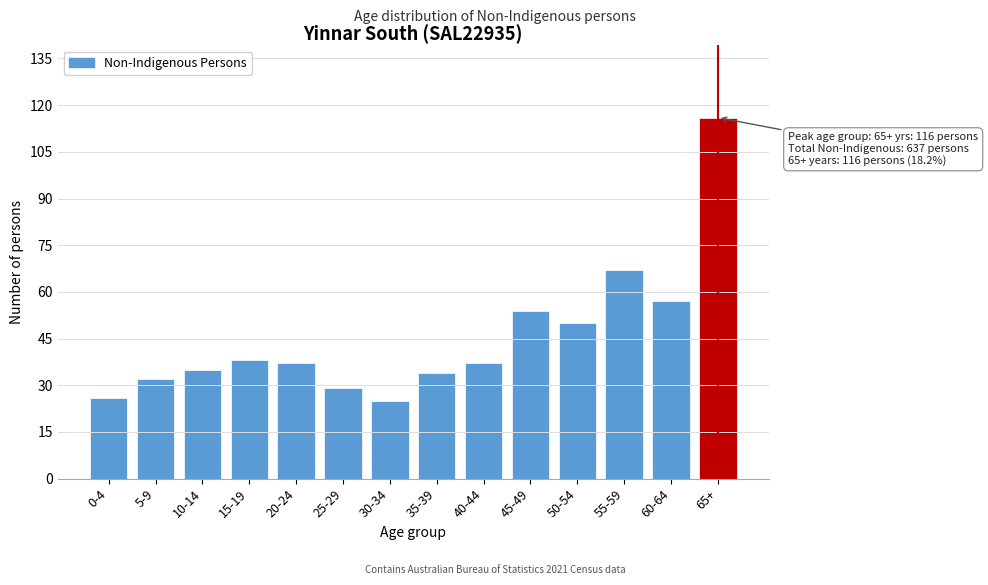

Reading left to right, what are all the values shown in this chart?

0-4=26	5-9=32	10-14=35	15-19=38	20-24=37	25-29=29	30-34=25	35-39=34	40-44=37	45-49=54	50-54=50	55-59=67	60-64=57	65+=116